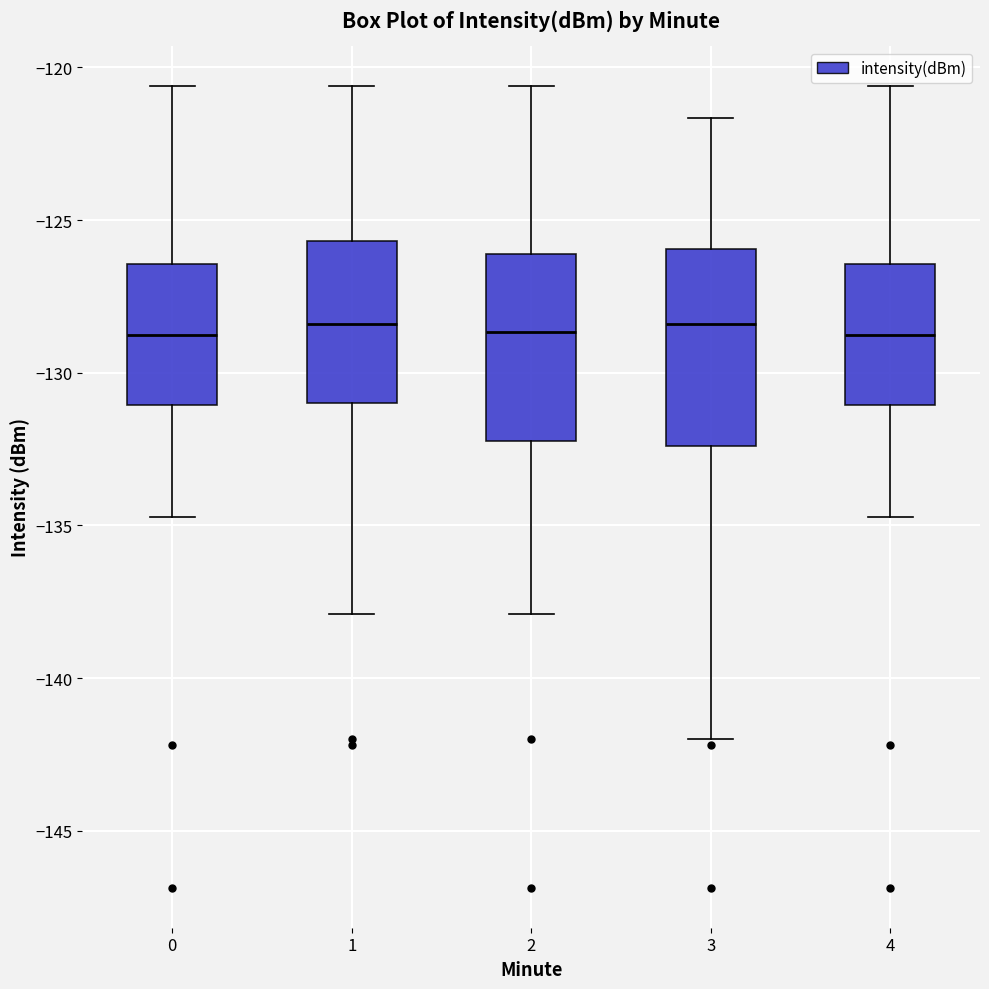

Where does the upper whisker of the box at x = 2 end on the y-axis? The values are not printed on the chart, so give them approximately, as read against the axis.

-120.5